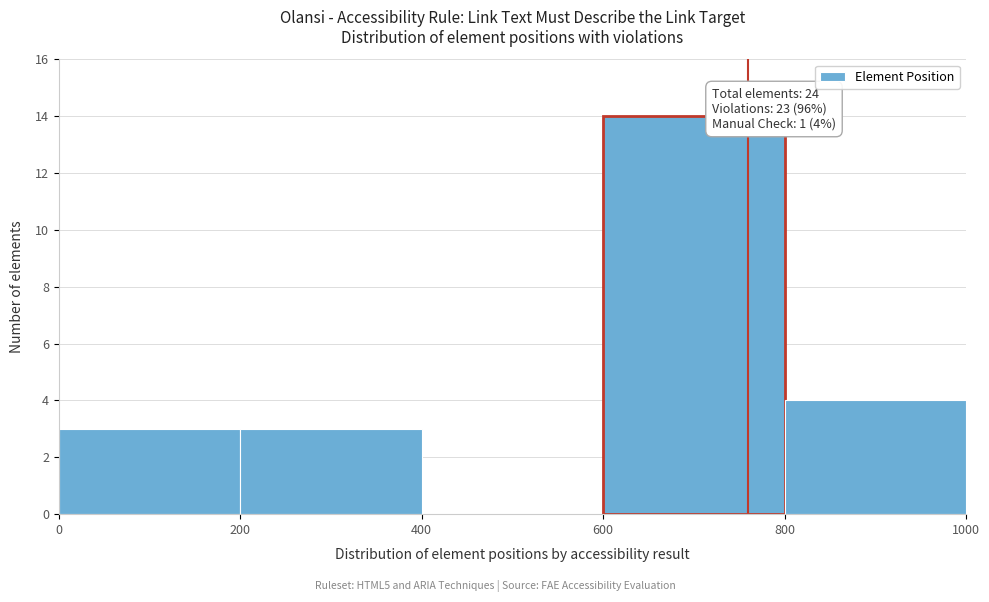

Over which range of the x-axis is the bar tallest?

600 to 800